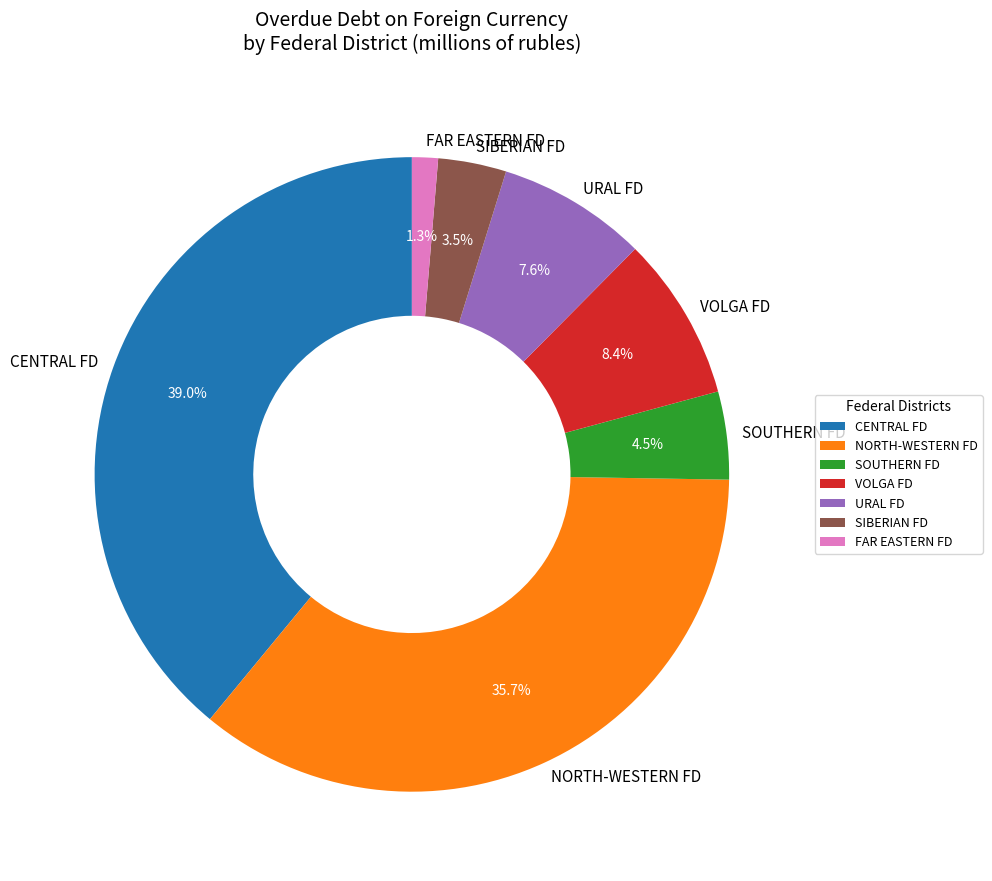

Rank the categories by value from highest to lowest.

CENTRAL FD, NORTH-WESTERN FD, VOLGA FD, URAL FD, SOUTHERN FD, SIBERIAN FD, FAR EASTERN FD